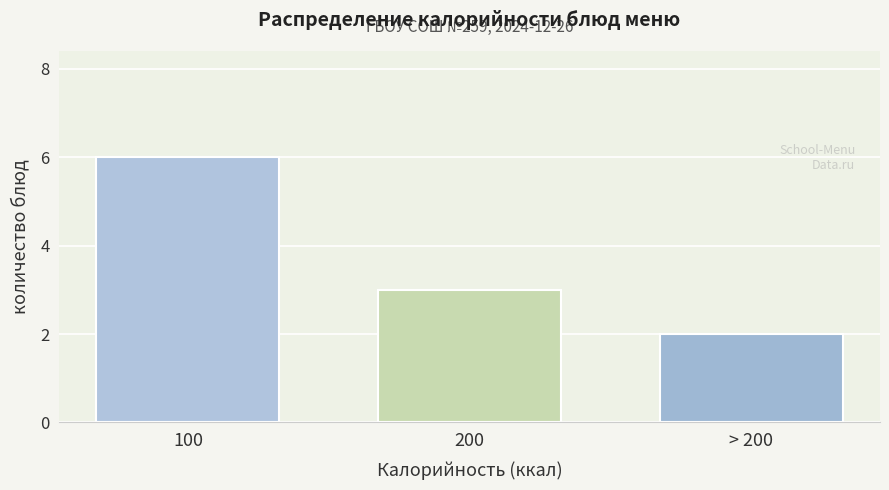

Reading left to right, extract all data points from this chart.

6	3	2